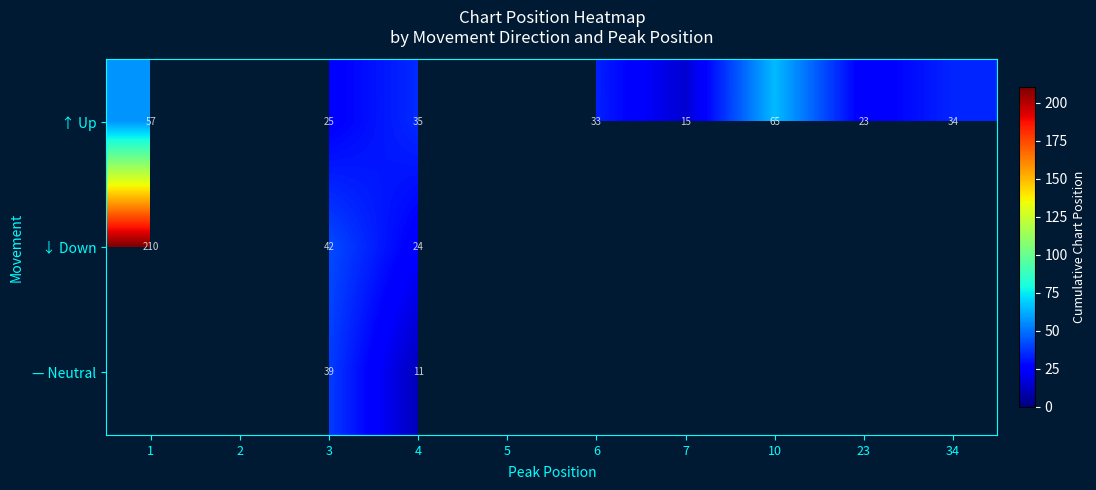

True or false: ↑ Up has a value of 15 at 7.

True